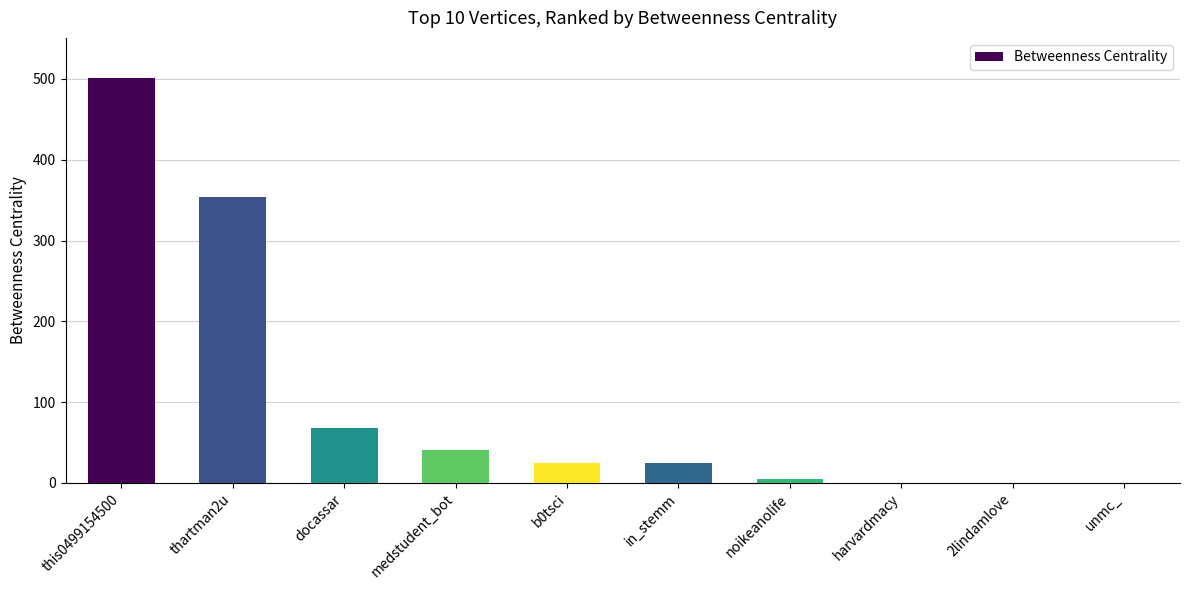

The value at medstudent_bot is 40.5. True or false?

True